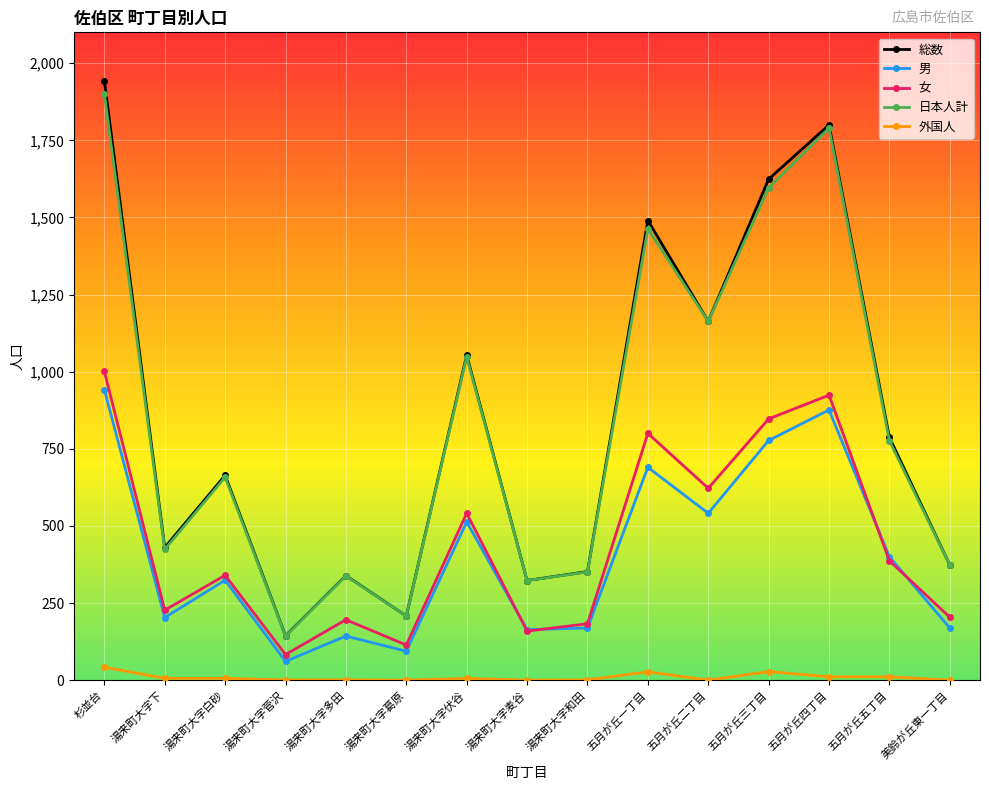

What is the lowest value of the 女 series?

83